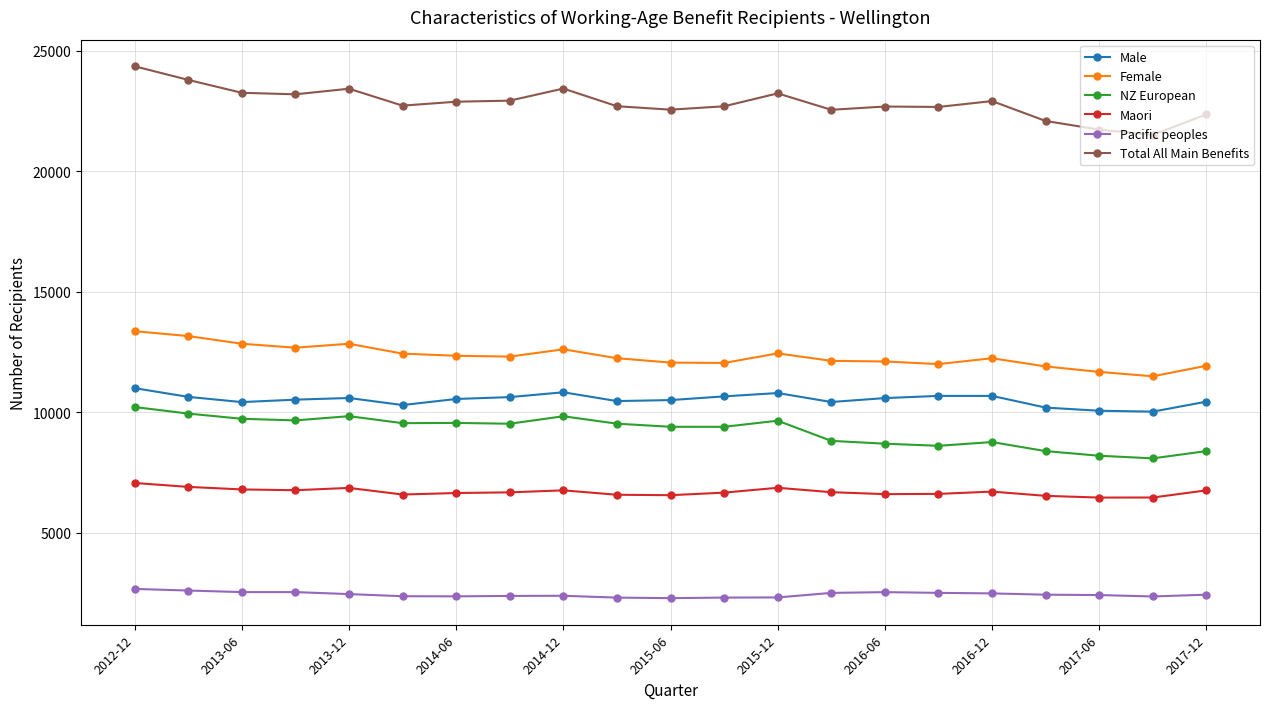

True or false: Maori and Male intersect in this chart.

False